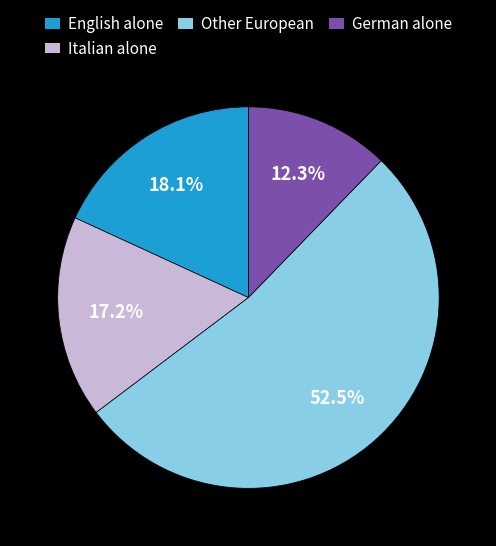

To the nearest percent, what is the difference between the Italian alone and German alone slice percentages?

5%